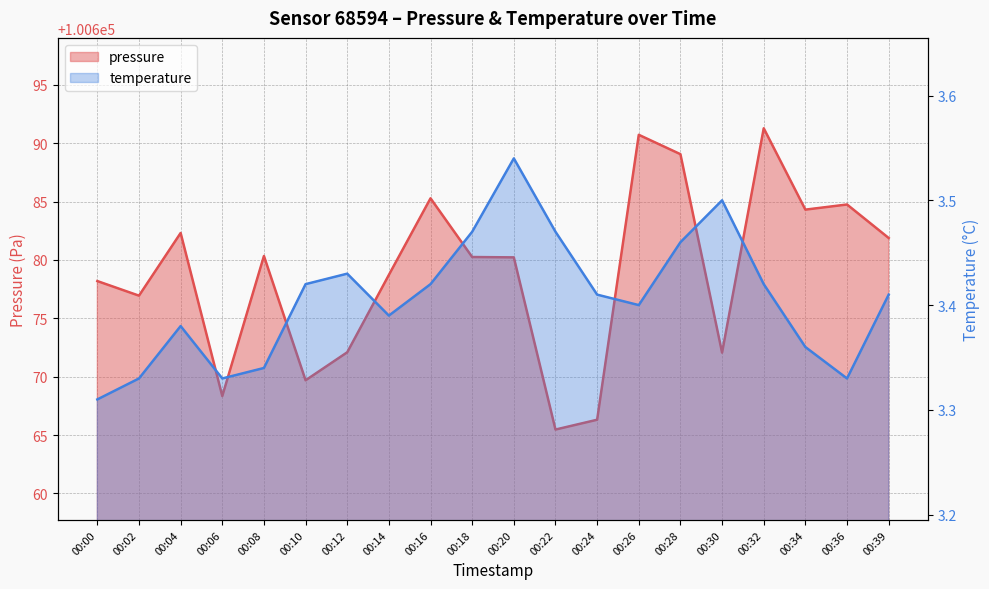

How many data points does each series have?

20